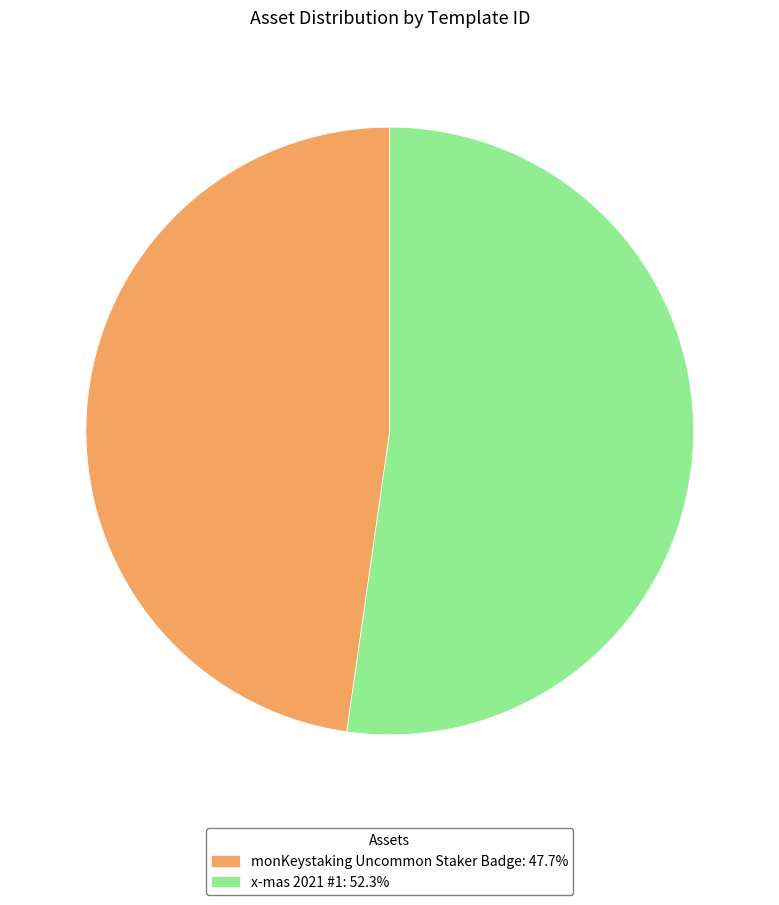

How many slices are in this pie chart?

2